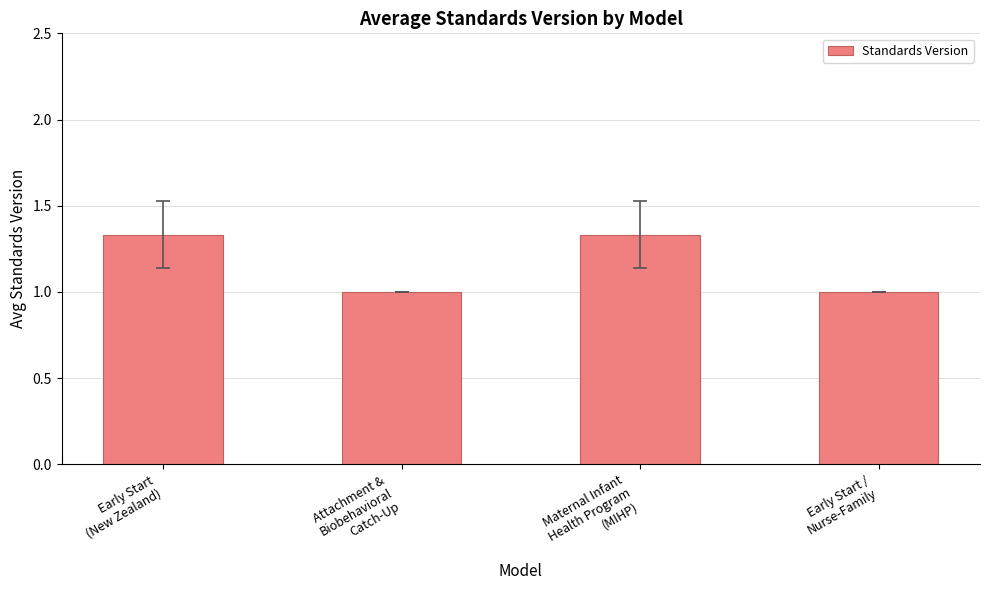

What is the smallest value displayed?

1.0